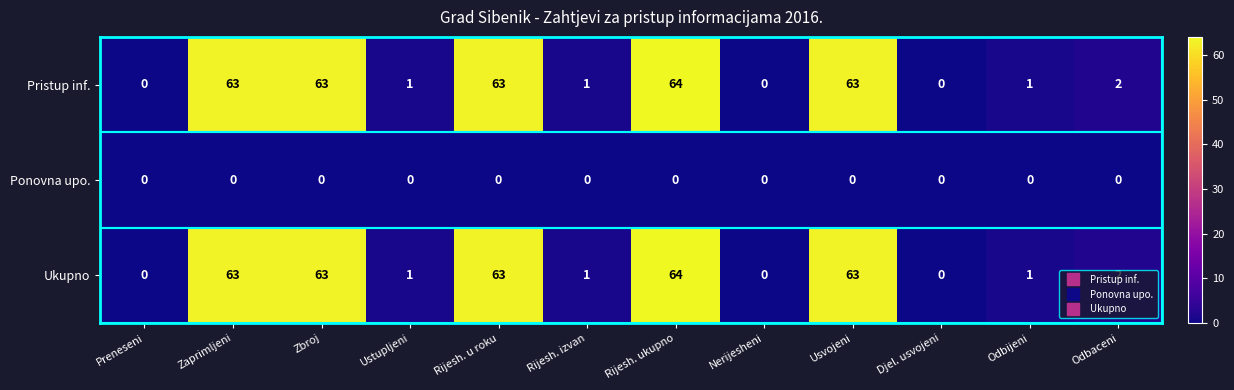

What is the spread (max minus min) of values at Rijesh. u roku?

63